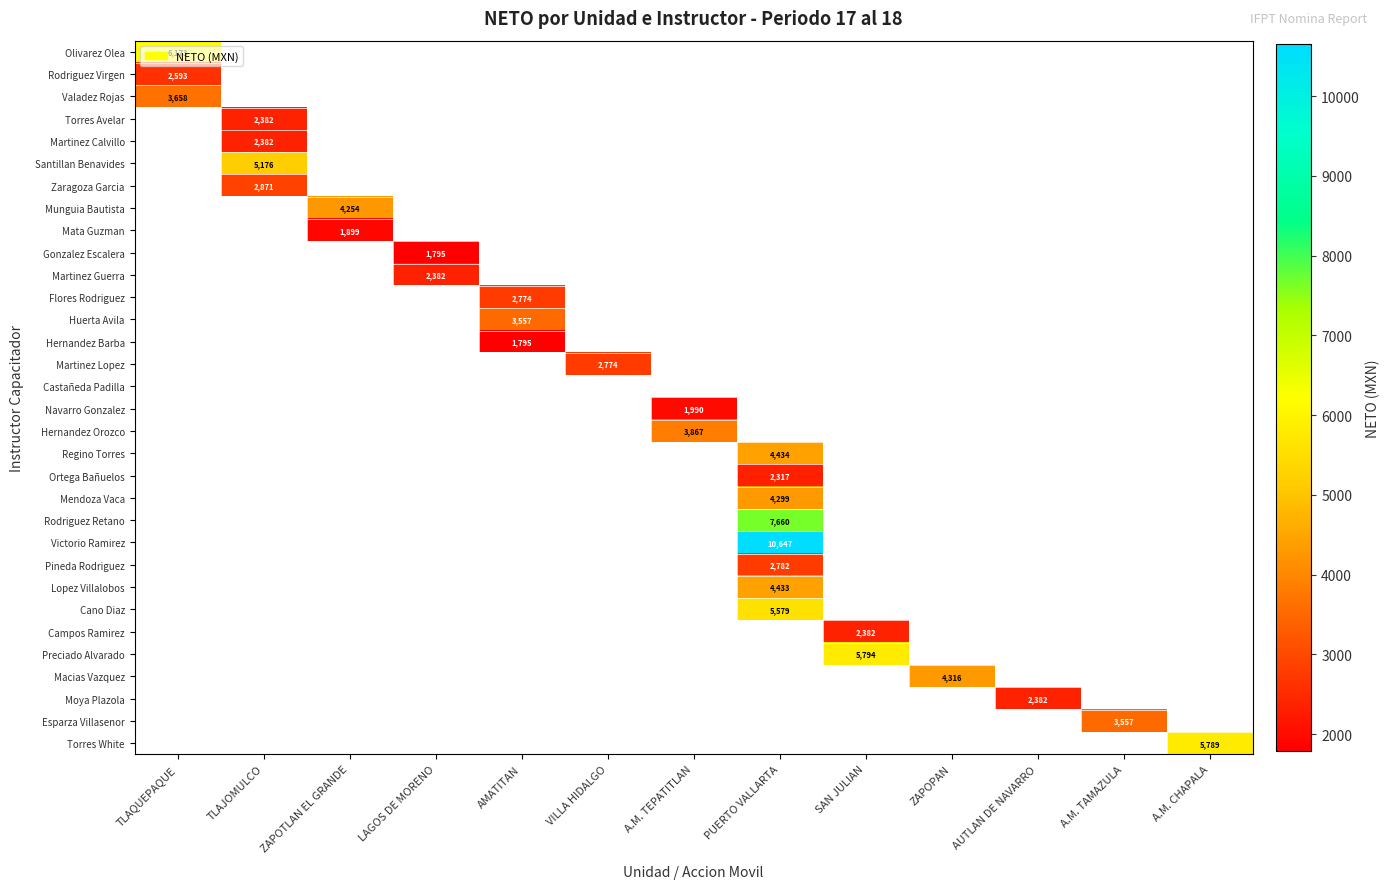

What is the greatest value displayed?

10647.0